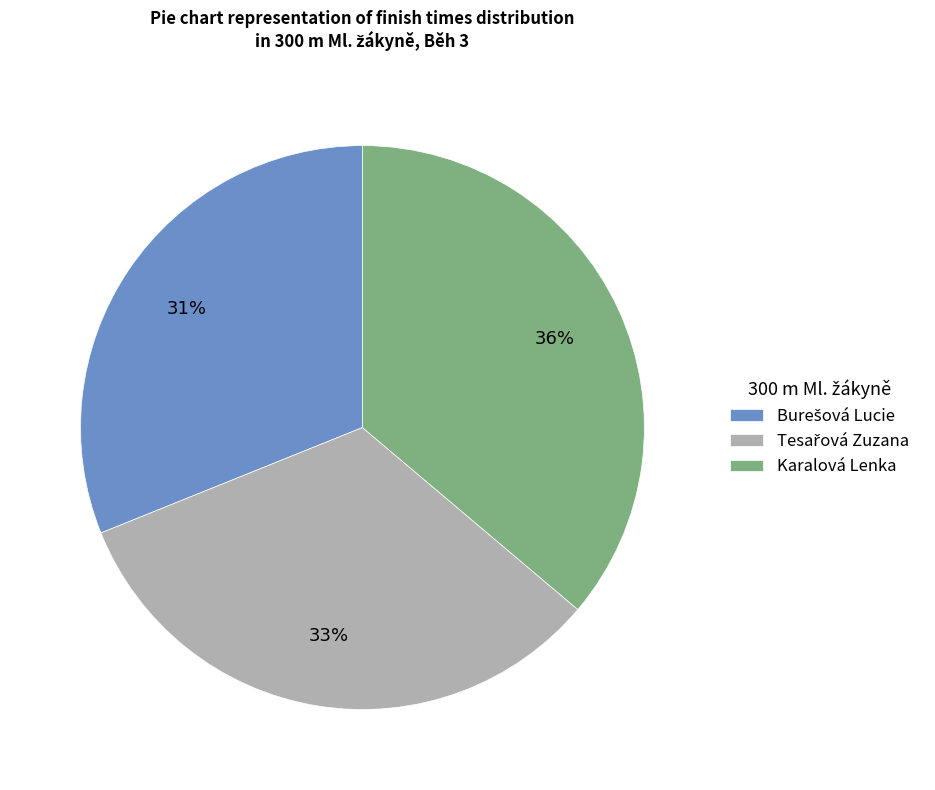

To the nearest percent, what is the difference between the largest and smallest slice percentages?

5%